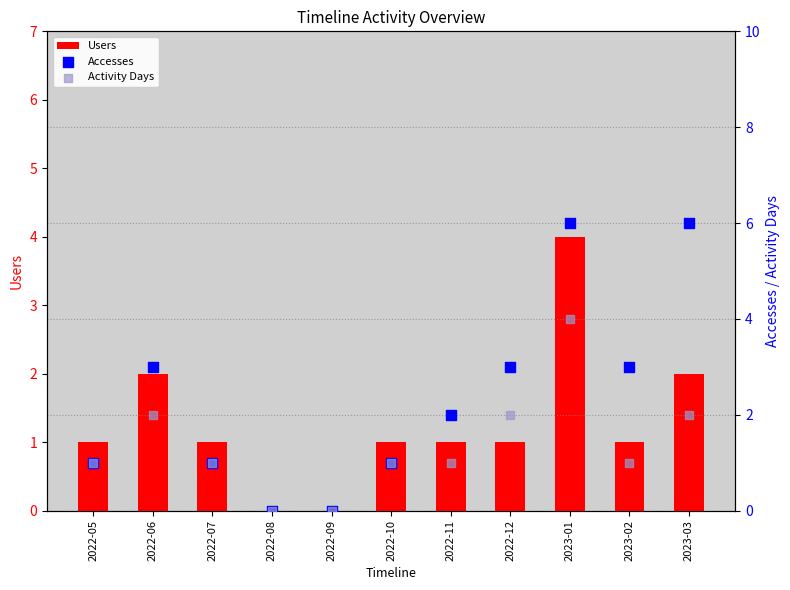

Which series has the widest spread of Y values?

Accesses